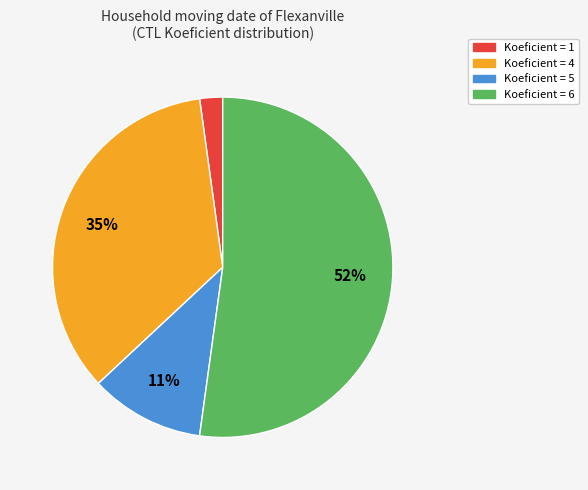

To the nearest percent, what is the difference between the largest and smallest slice percentages?

50%